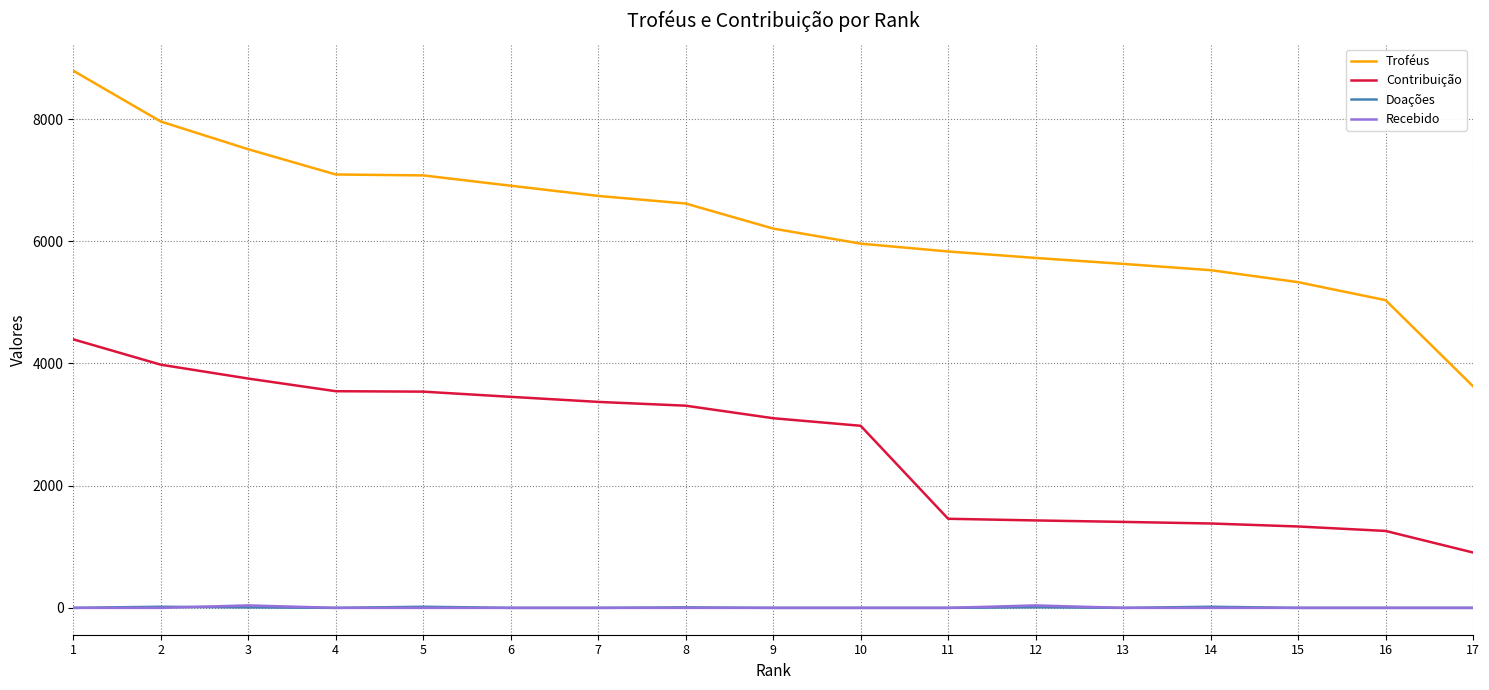

Which series has the largest total across all categories?

Troféus